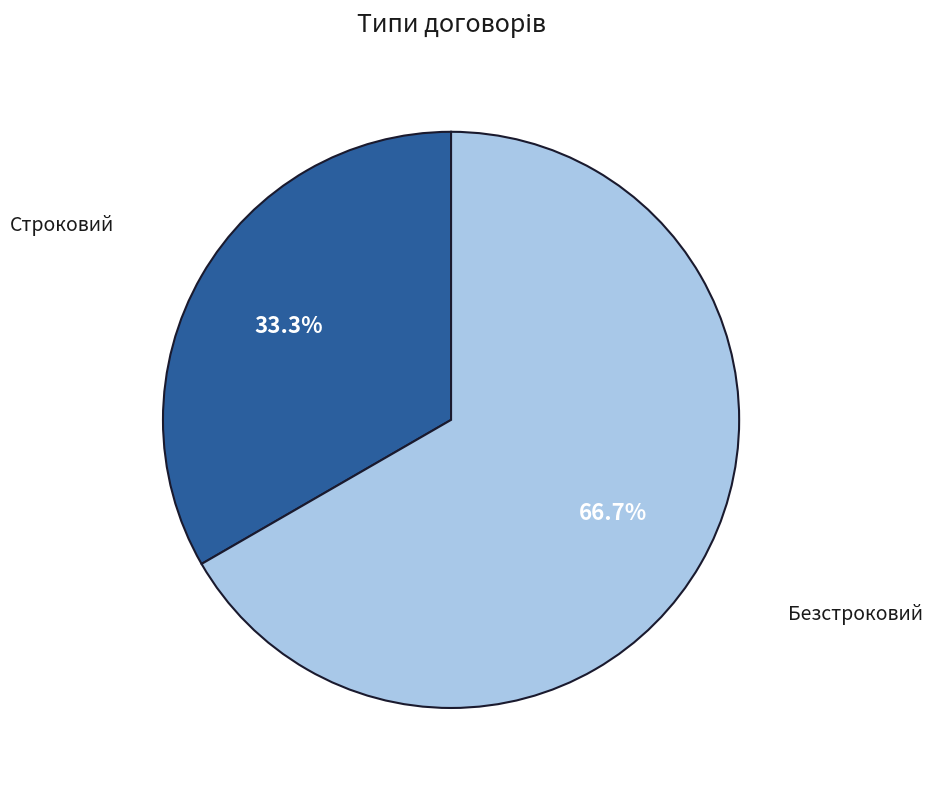

Is there a majority slice in this chart?

Yes